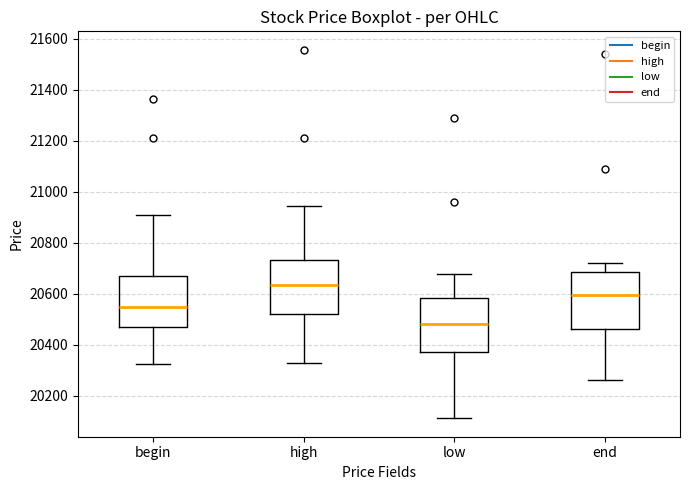

Which box's median line is the highest?

high